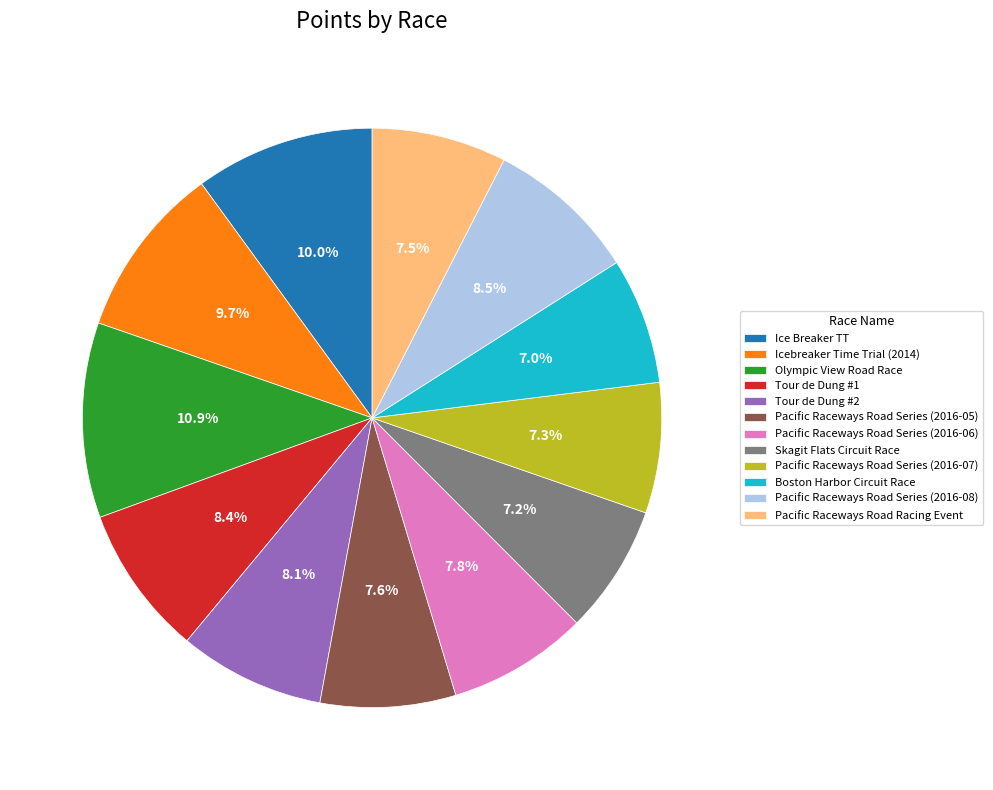

What is the ratio of the value at Pacific Raceways Road Series (2016-06) to the value at Tour de Dung #2?

1.0